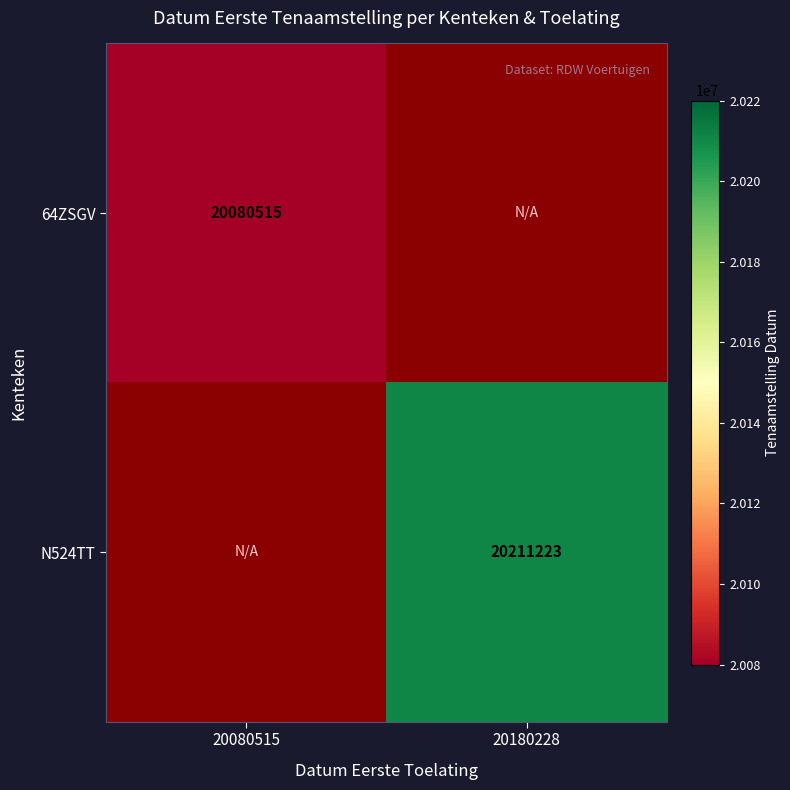

Which has a higher value, 20080515 or 20180228?

20180228